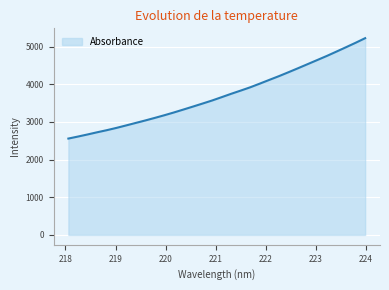

Reading right to left, transcribe all the data shown in this chart.

5223.6	5101.4	4983.8	4867.7	4753.0	4644.3	4535.9	4427.8	4321.4	4217.1	4118.4	4018.8	3920.8	3833.0	3747.4	3657.6	3568.8	3487.6	3407.4	3328.5	3250.5	3176.6	3105.8	3037.4	2971.7	2905.6	2840.7	2780.7	2725.4	2667.3	2611.9	2558.6